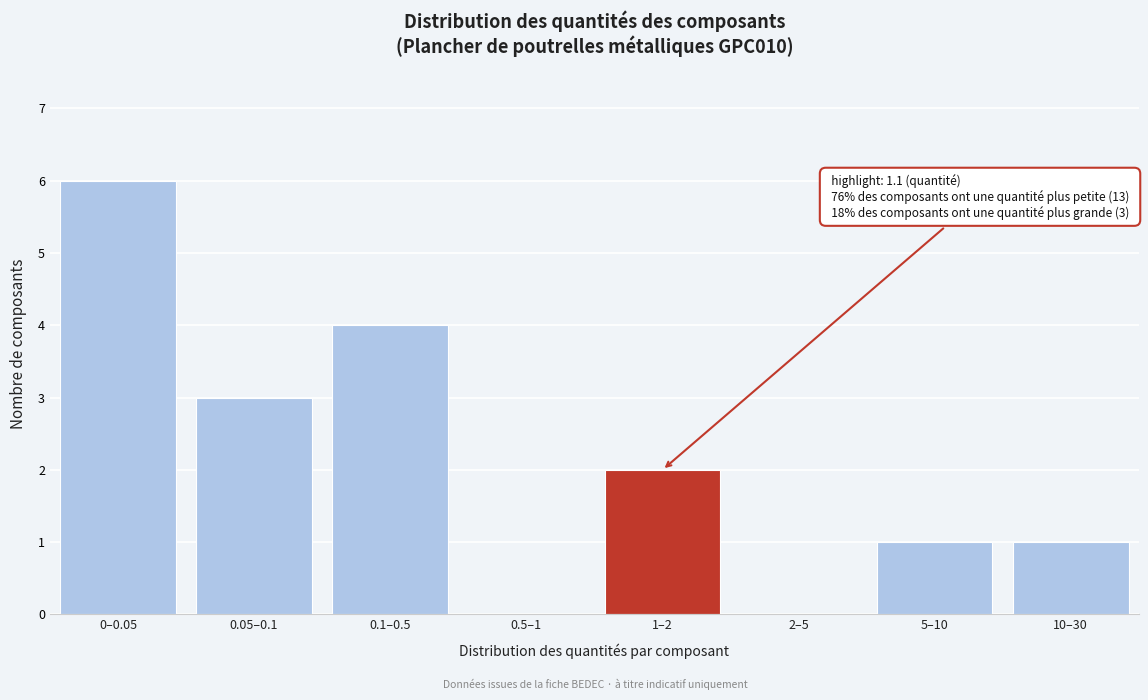

Reading left to right, extract all data points from this chart.

0–0.05=6	0.05–0.1=3	0.1–0.5=4	0.5–1=0	1–2=2	2–5=0	5–10=1	10–30=1